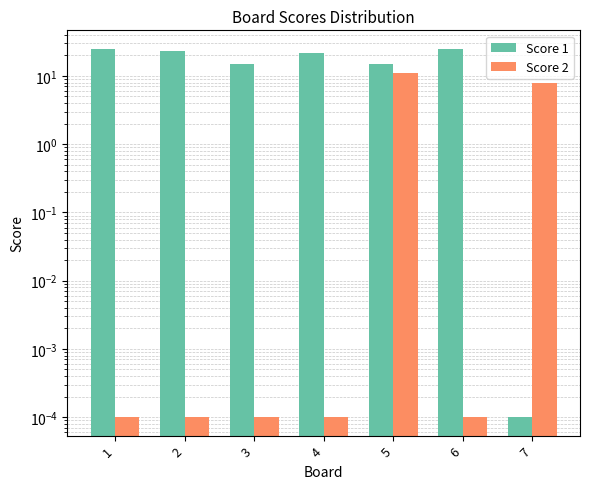

At which category is the sum across all series the highest?

5